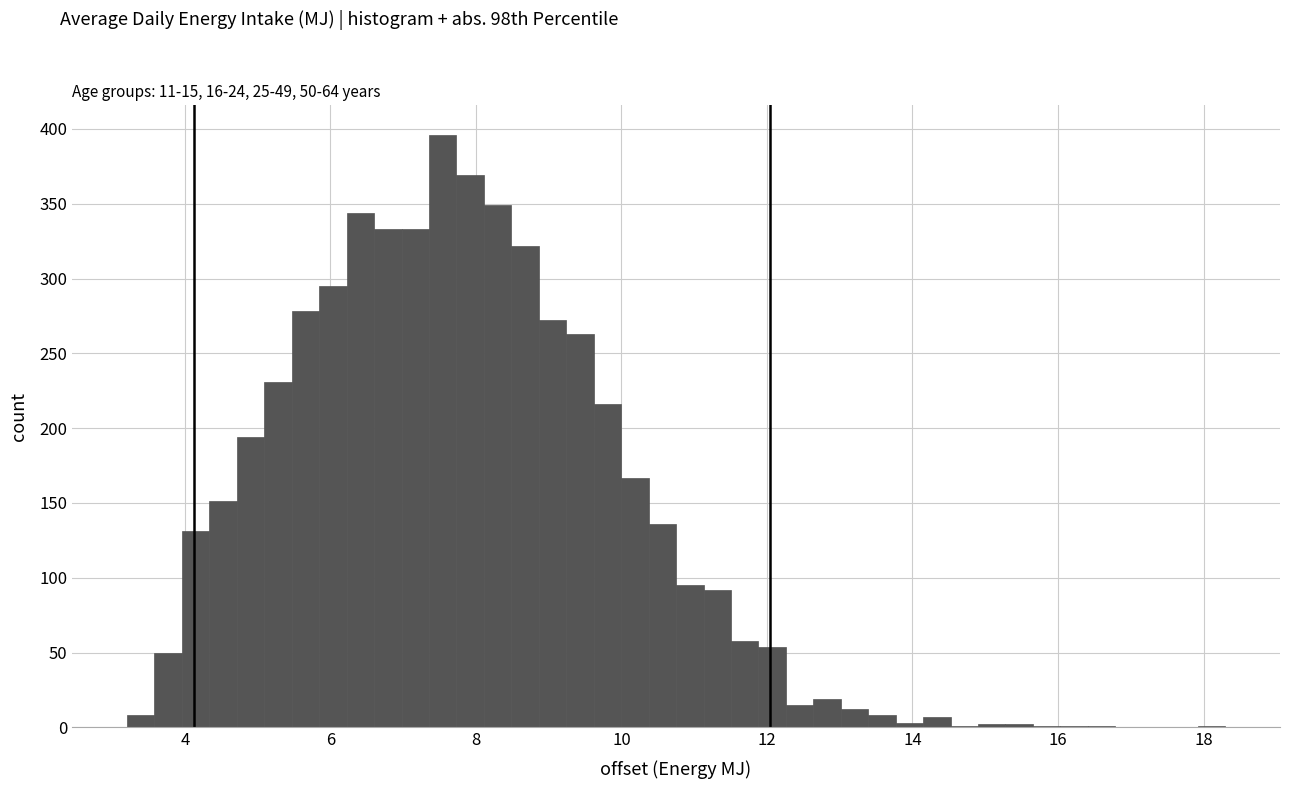

Around what value on the x-axis is the tallest bar? Give the approximate position of its centre, as read against the axis.

7.6